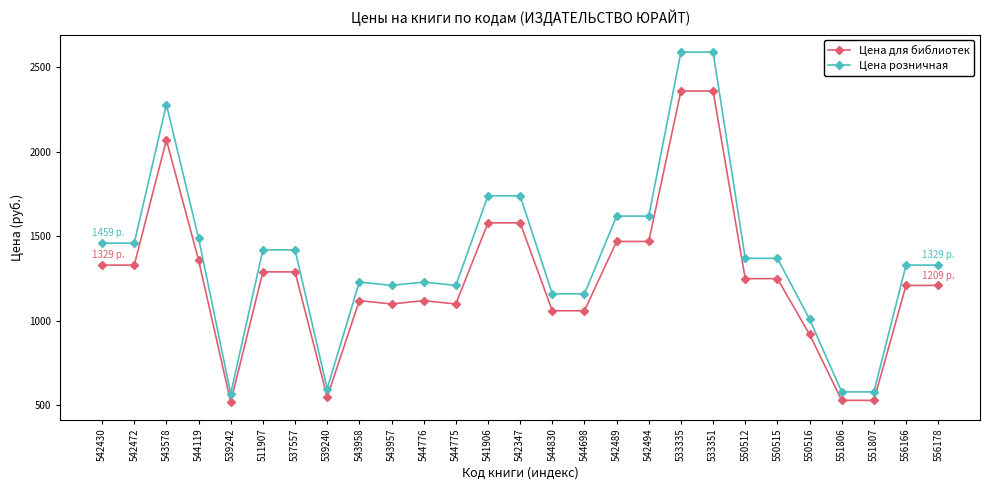

What is the highest value of the Цена розничная series?

2589